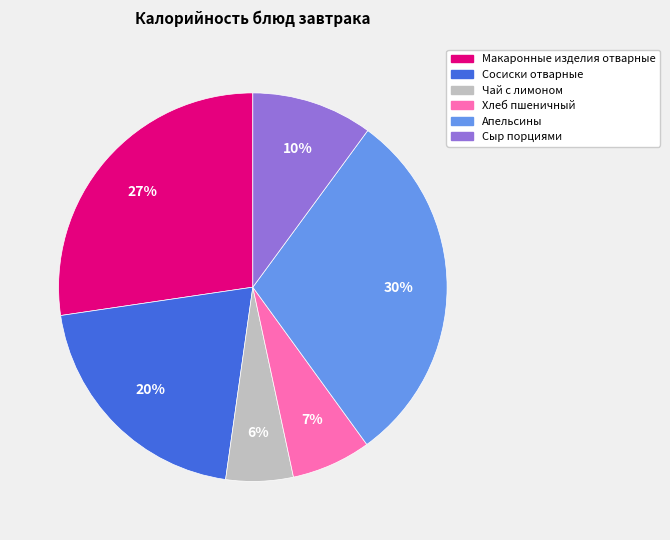

Is Сыр порциями the majority of the pie?

No